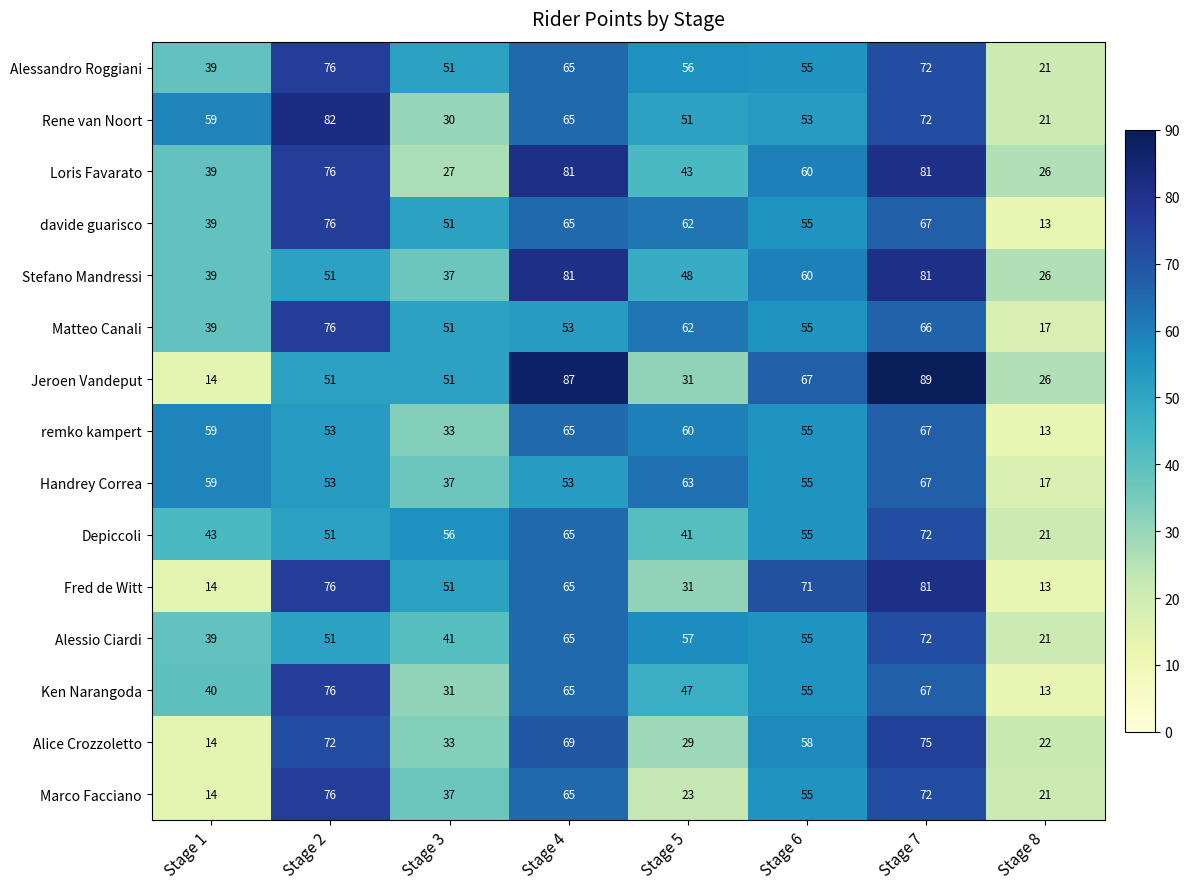

Which category has the highest value across all series?

Stage 7